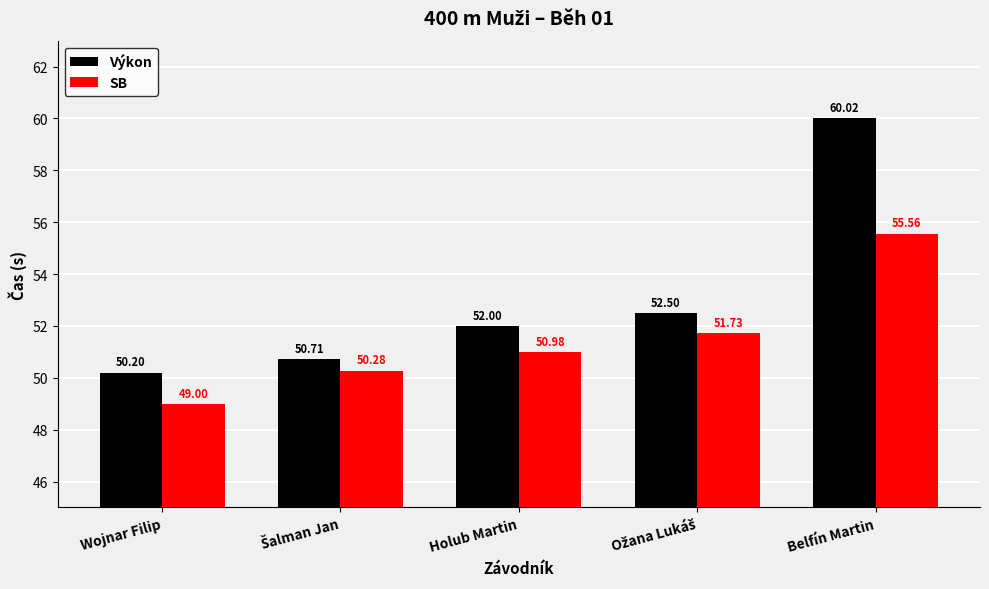

At which category is the sum across all series the highest?

Belfín Martin